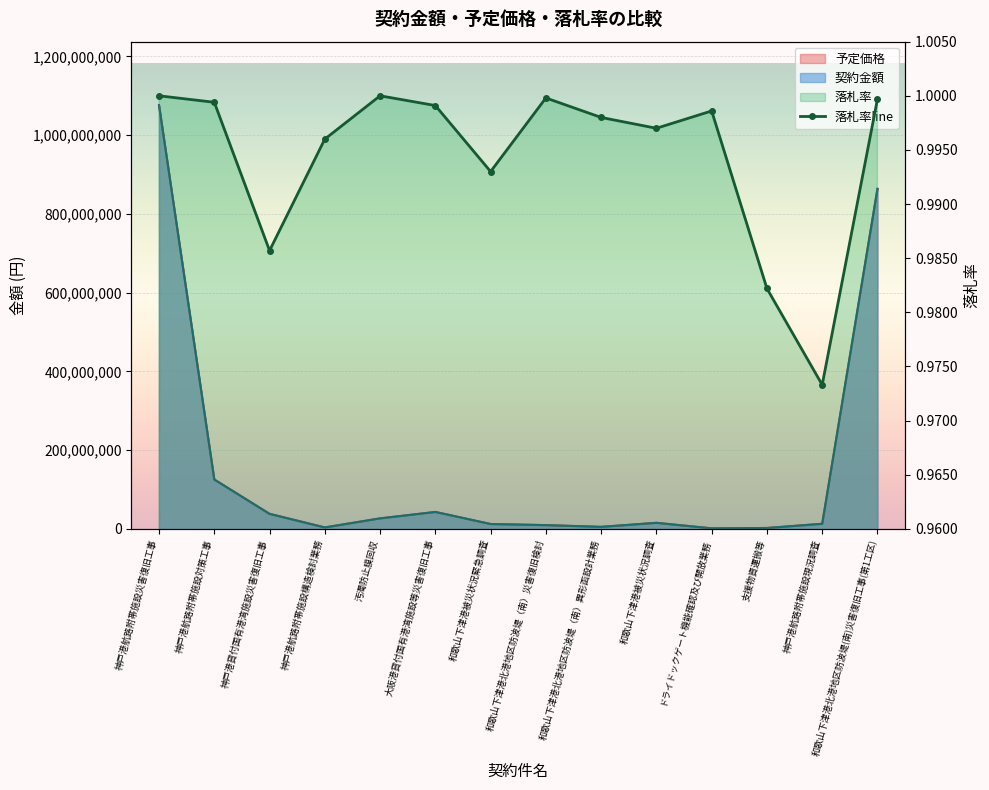

Which has a higher value, 和歌山下津港北港地区防波堤（南）災害復旧検討 or 神戸港貸付国有港湾施設災害復旧工事?

和歌山下津港北港地区防波堤（南）災害復旧検討